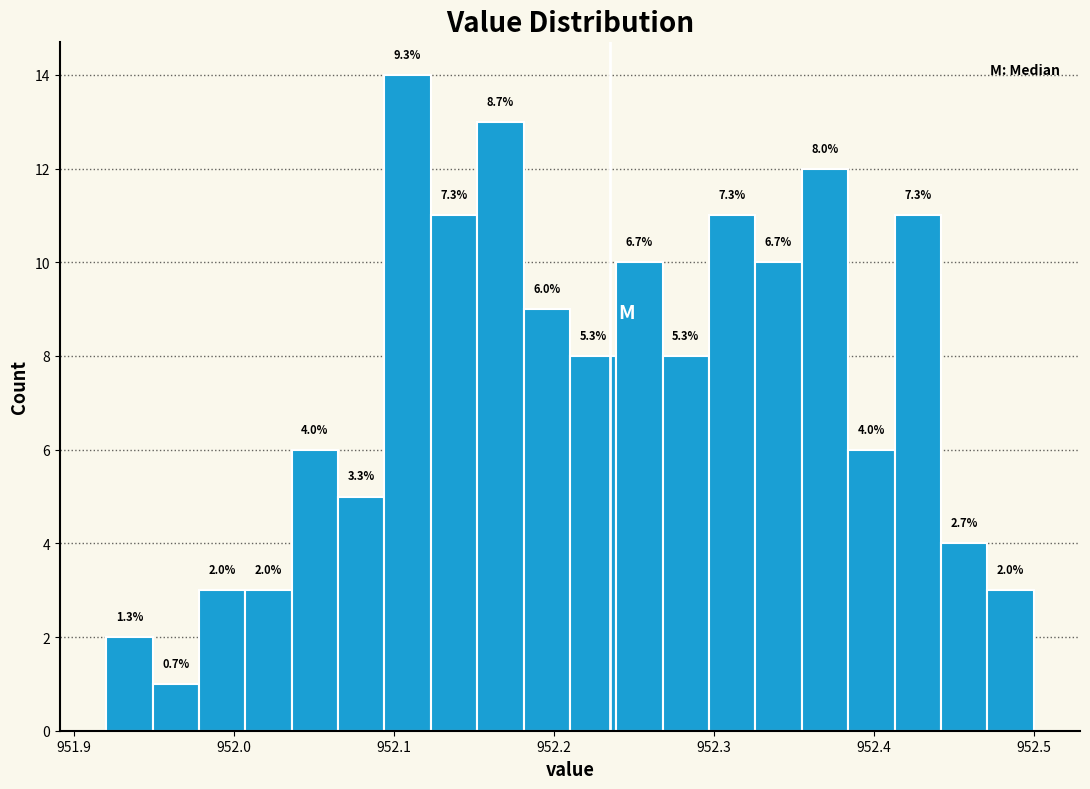

Around what value on the x-axis is the tallest bar? Give the approximate position of its centre, as read against the axis.

952.11